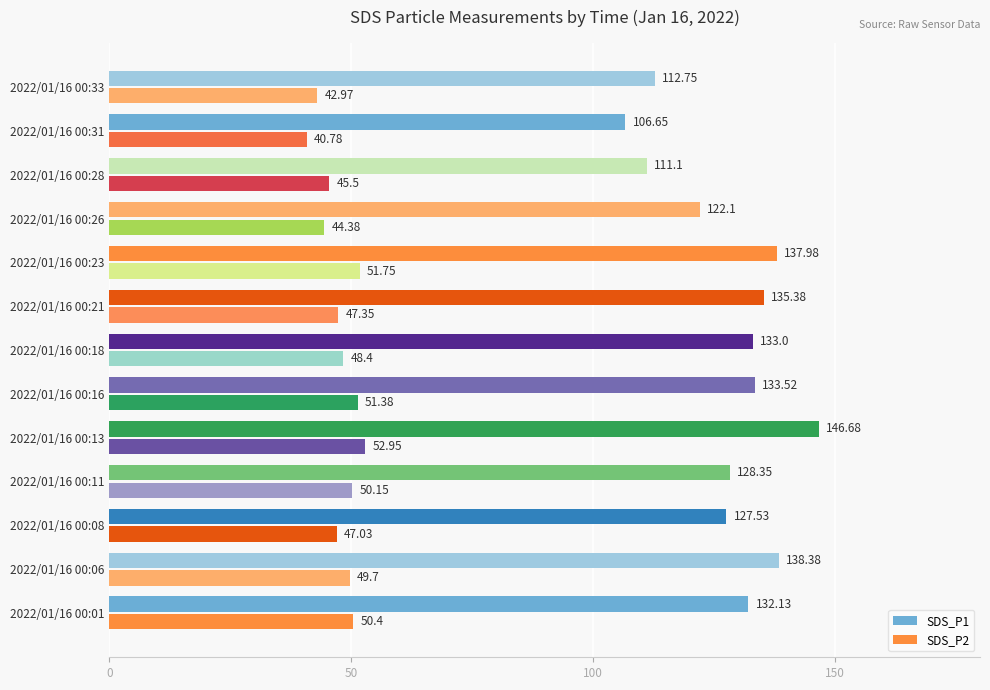

What is the average value of the SDS_P1 series?

128.1